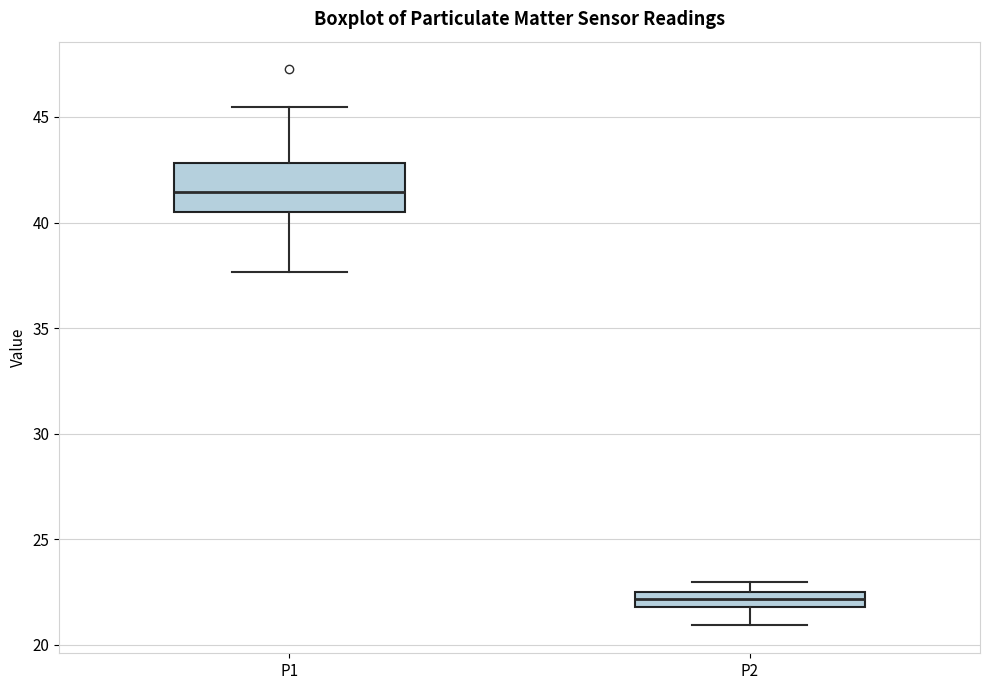

Which box's median line is the lowest?

P2